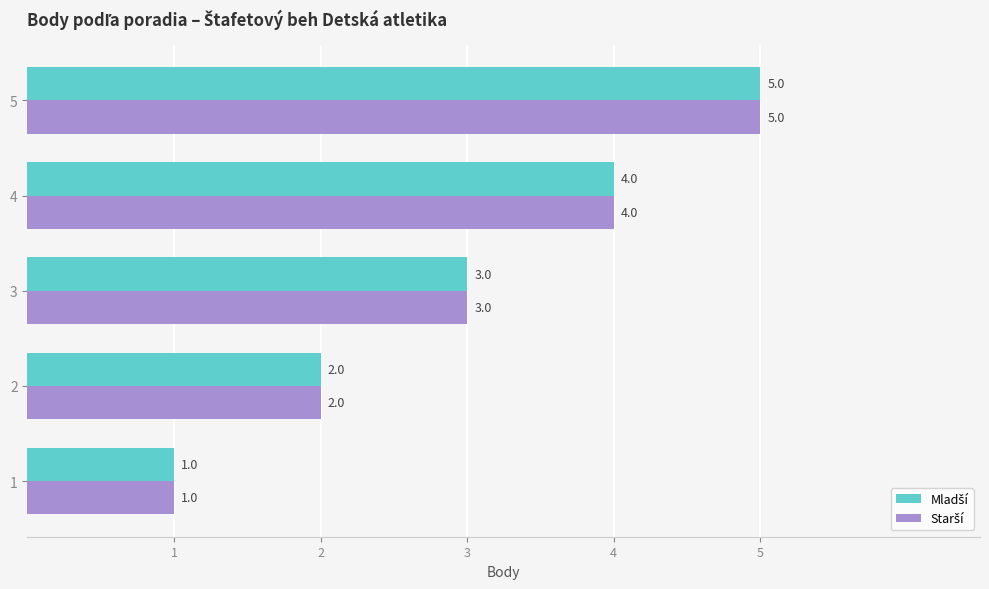

What is the greatest value displayed?

5